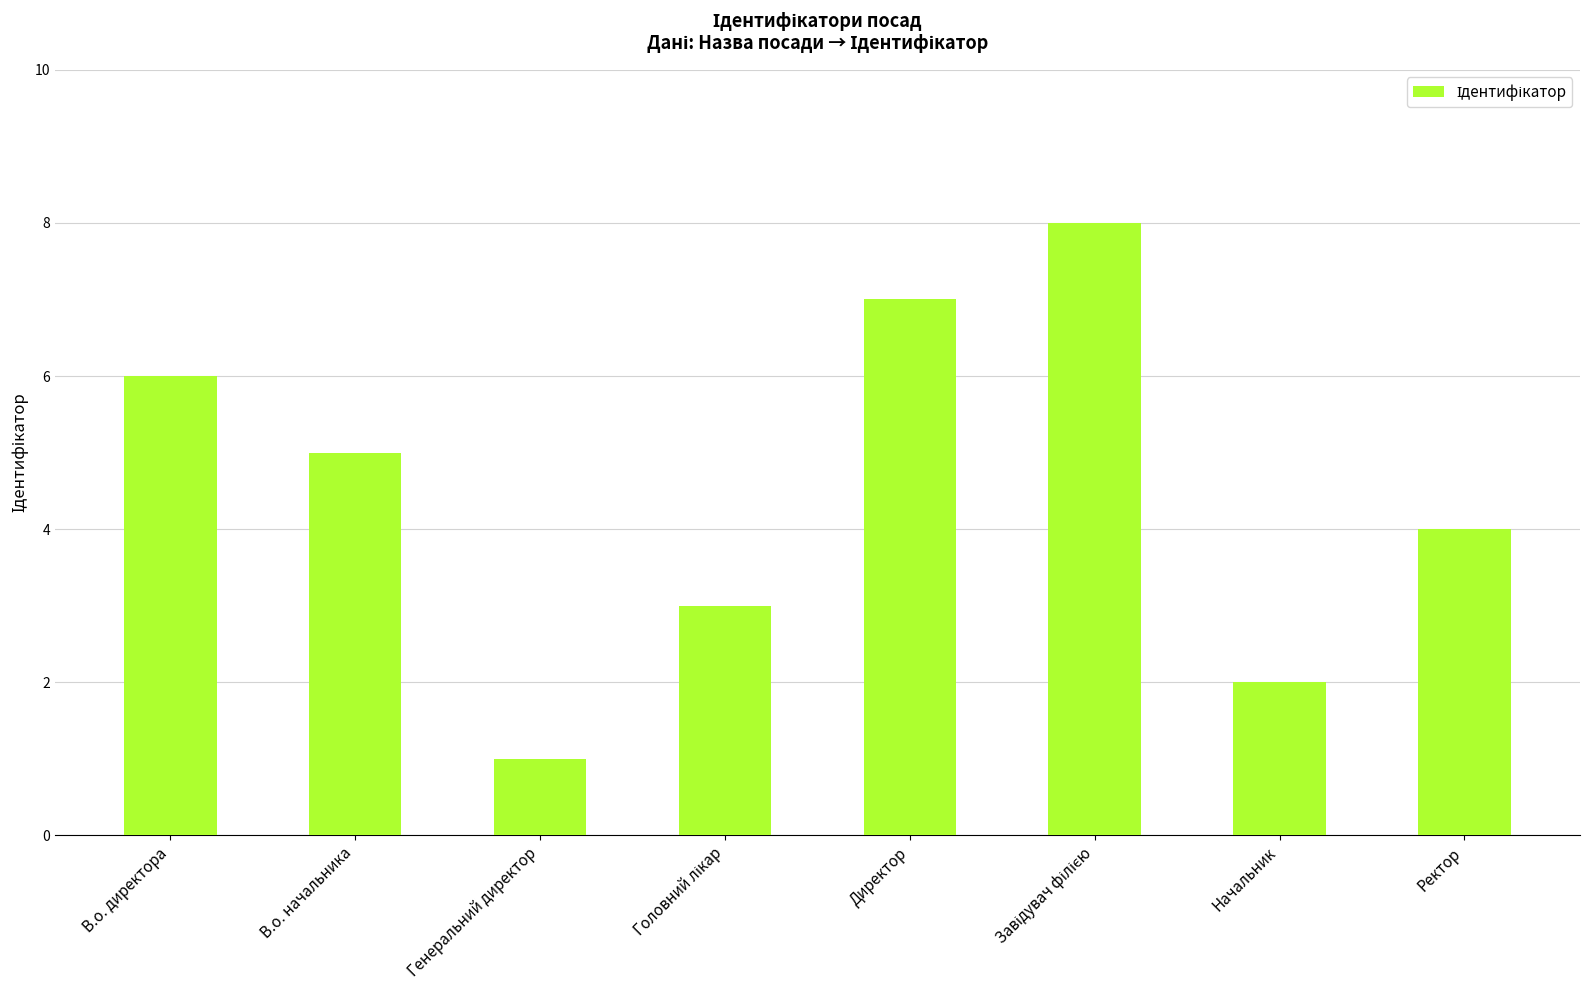

Which label corresponds to the smallest value in the chart?

Генеральний директор